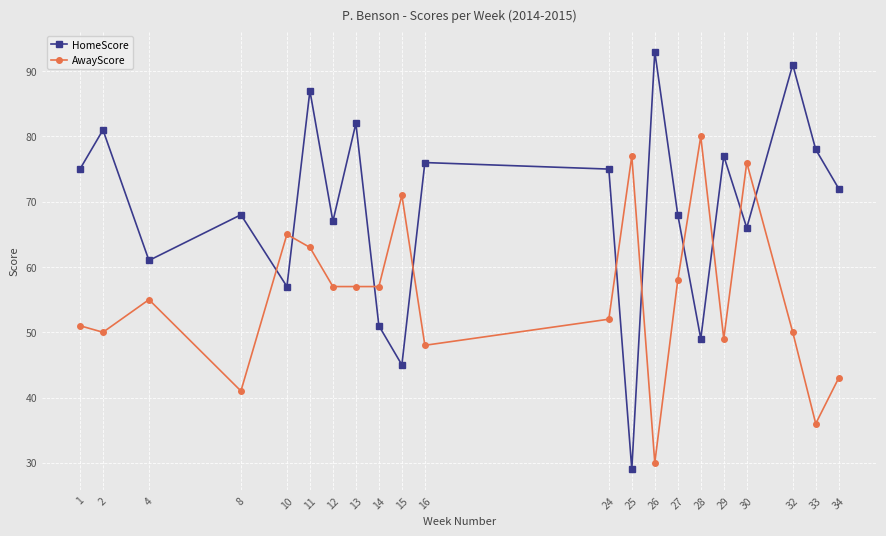

At how many categories does at least one series exceed 52?

21